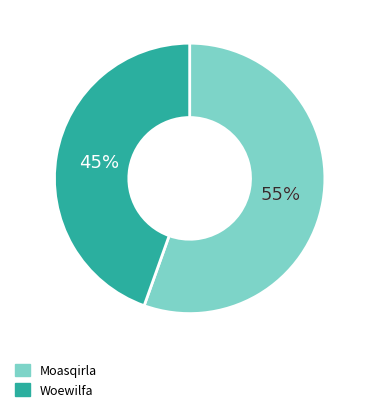

The Moasqirla slice represents 65% of the pie. True or false?

False